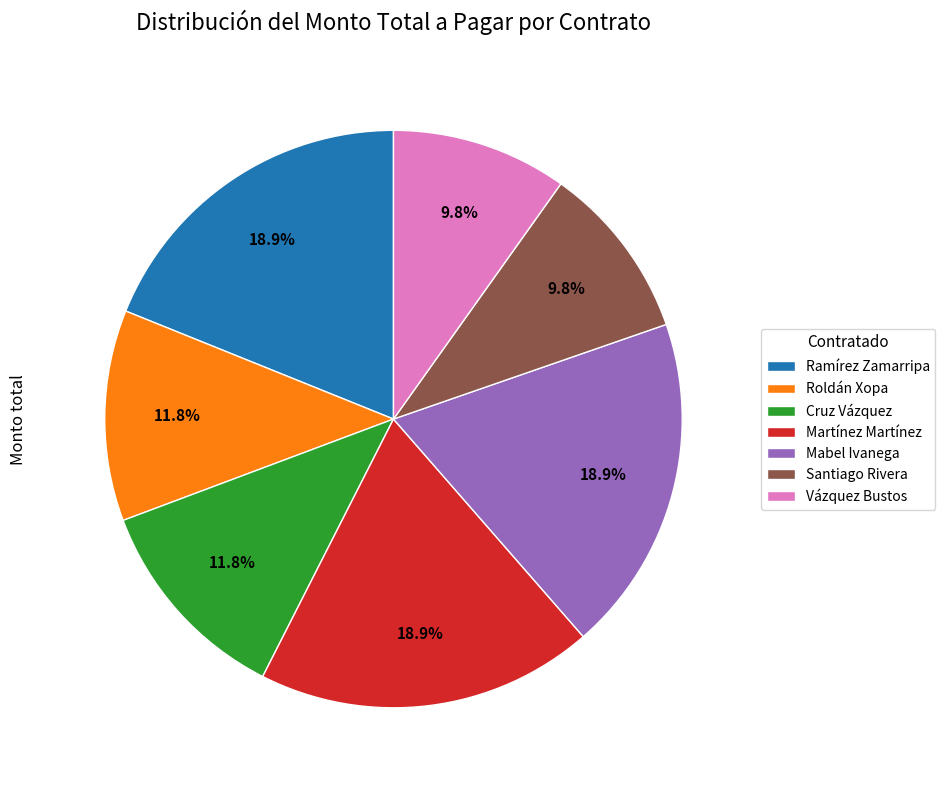

Do Ramírez Zamarripa and Vázquez Bustos together represent more than half of the pie?

No